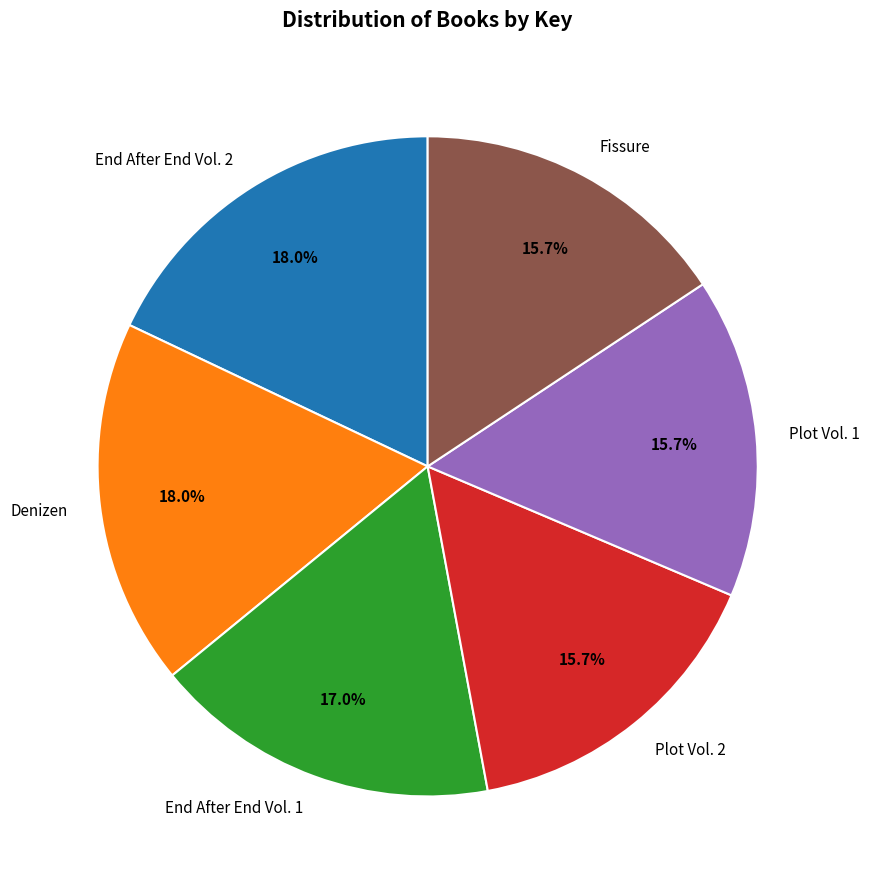

To the nearest percent, what is the average slice percentage?

17%